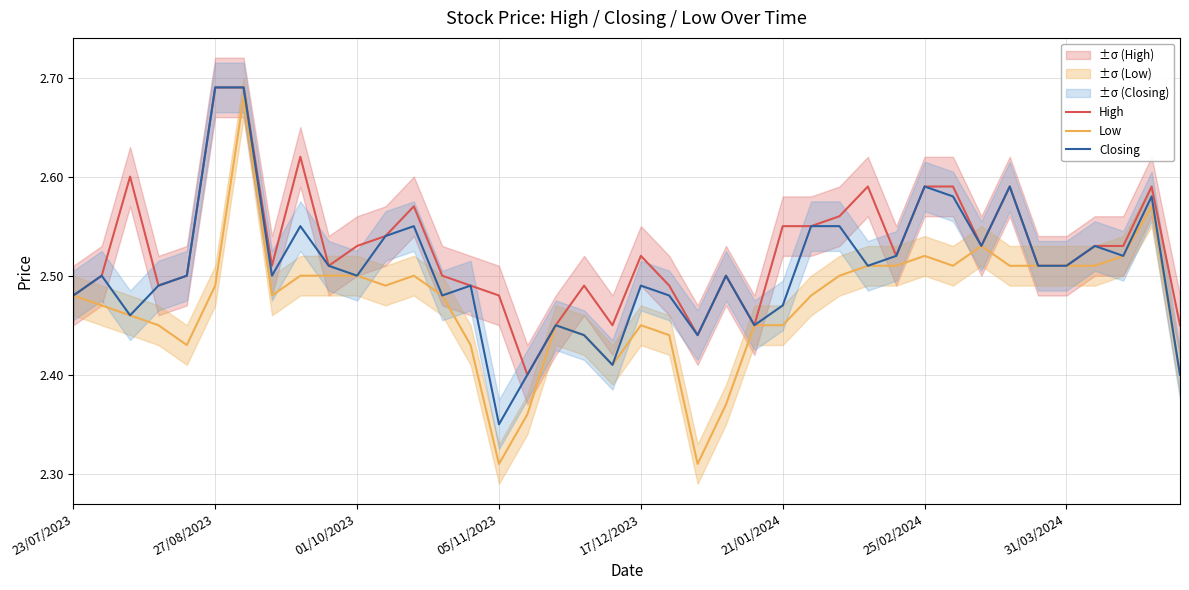

What value does the High series have at 27?

2.6